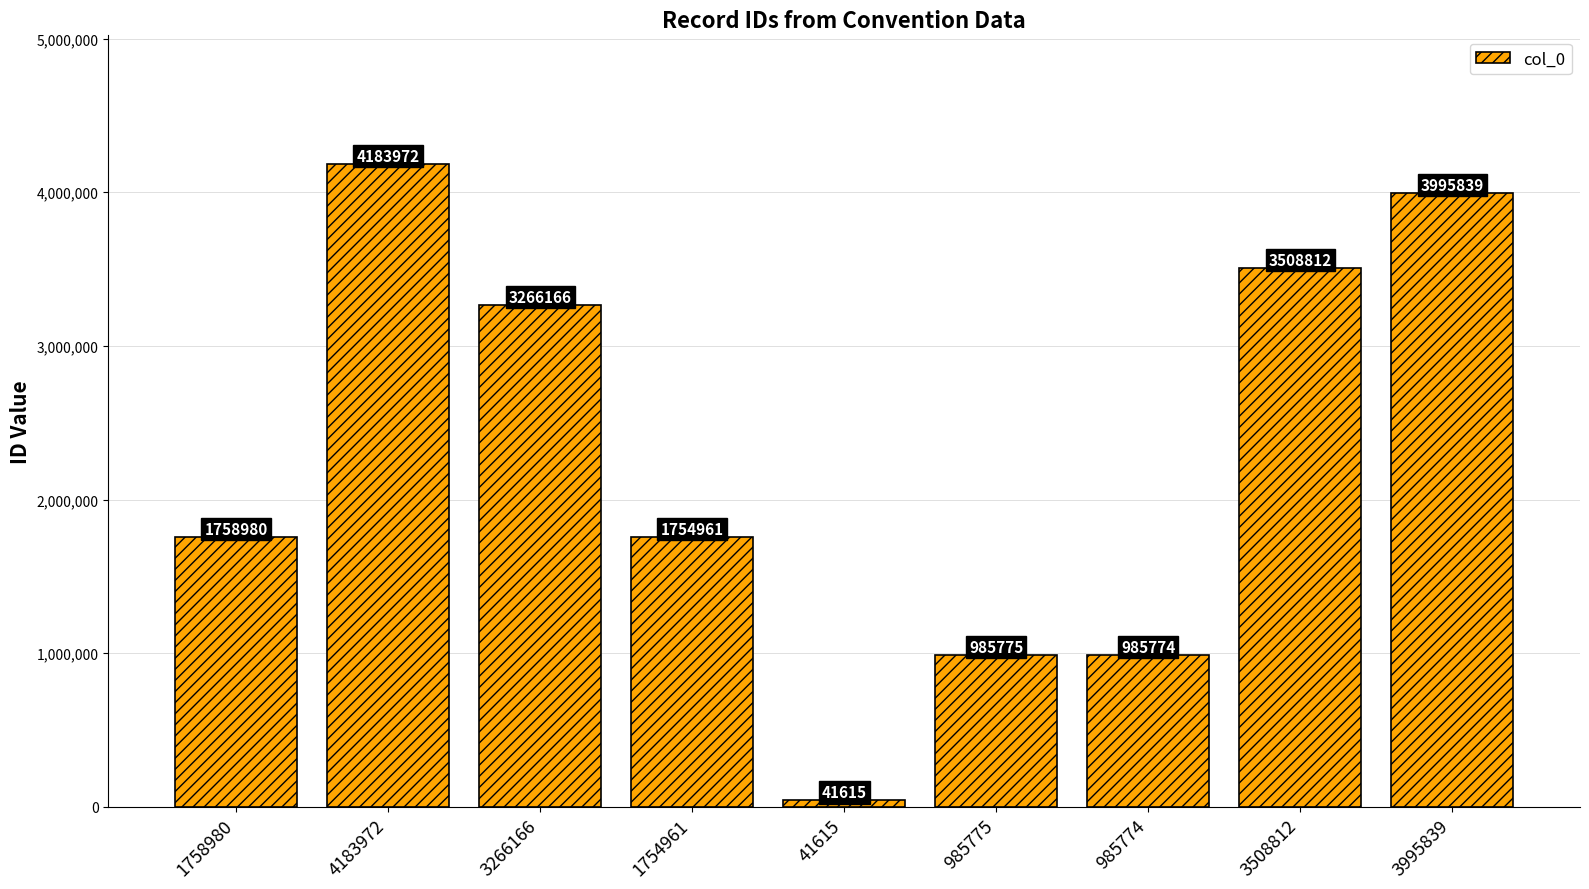

What is the sum of all values?

20481894